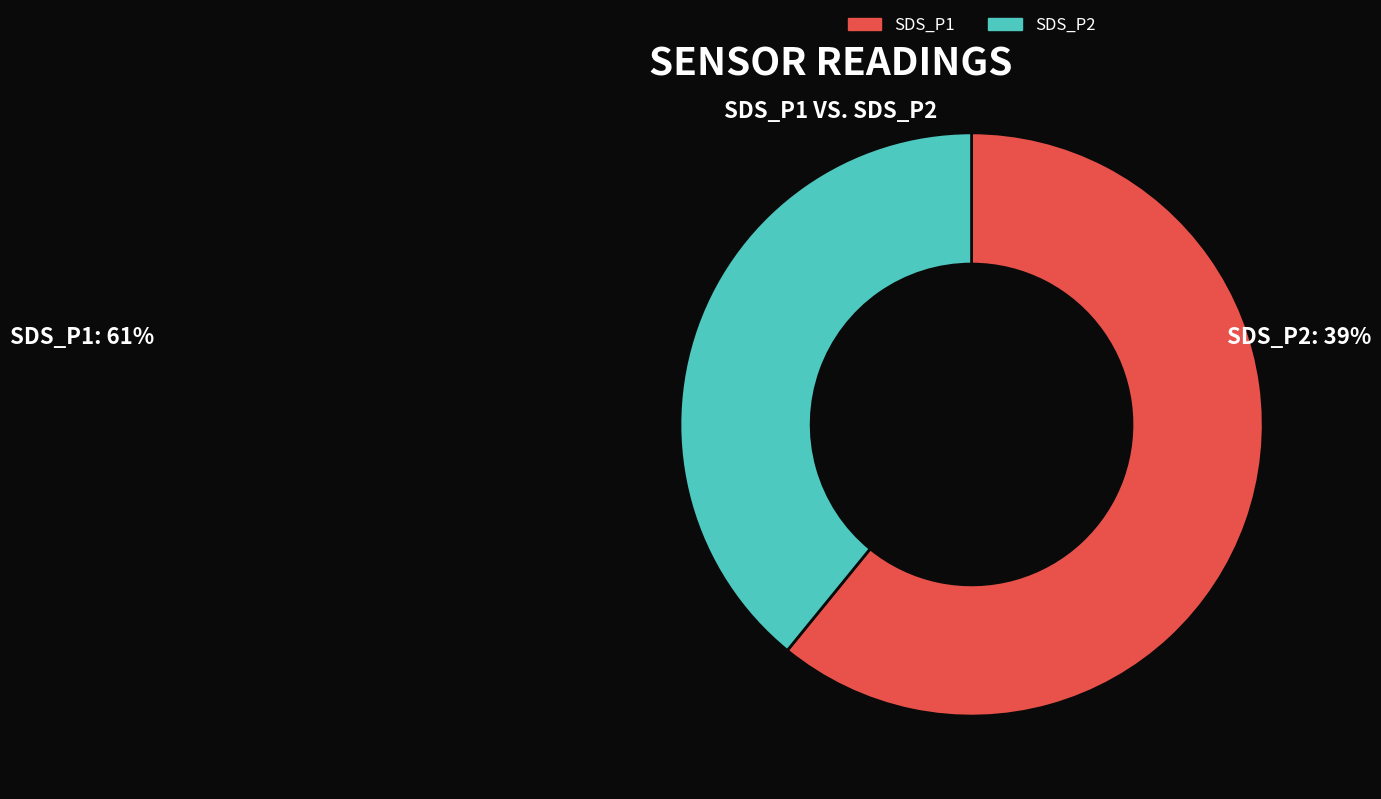

Rank the categories by value from lowest to highest.

SDS_P2, SDS_P1